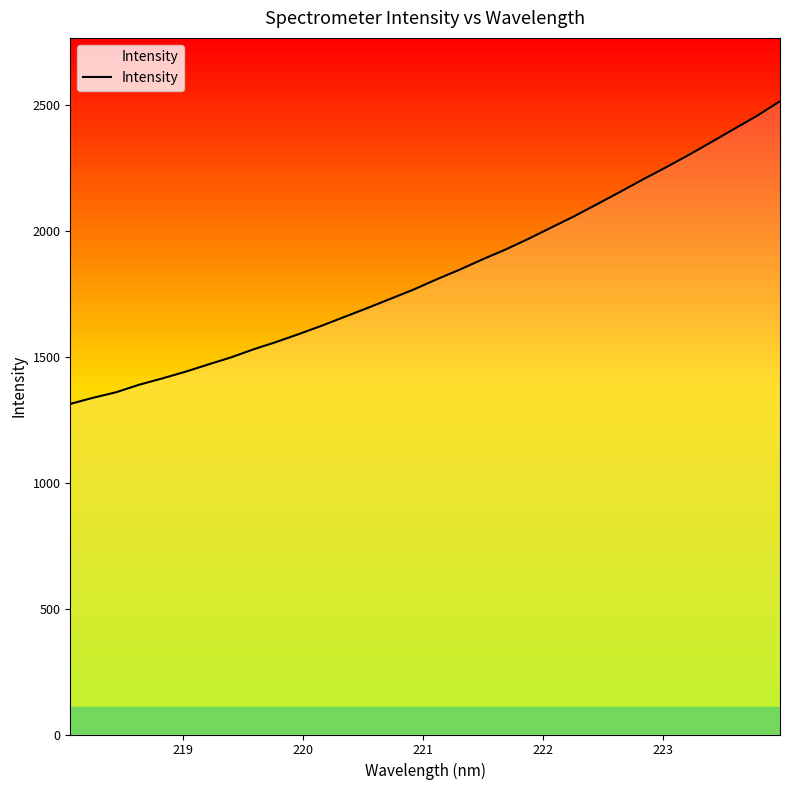

What is the maximum value shown in the chart?

2514.9